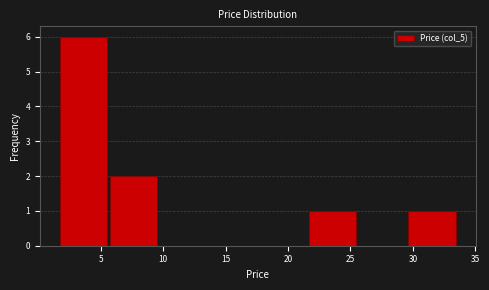

What is the height of the bar covering 5.5 to 9.5 on the x-axis? Neither the bar edges nor the heights are printed on the chart, so give them approximately, as read against the axes.

2